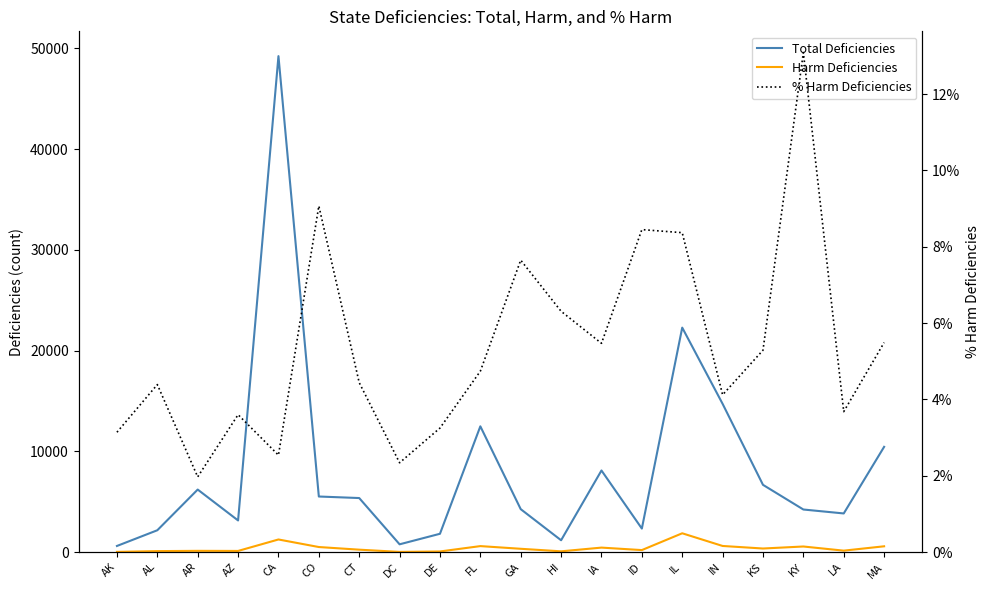

Reading left to right, what are all the values shown in this chart?

Total Deficiencies: 606.0	2166.0	6205.0	3139.0	49232.0	5515.0	5363.0	770.0	1816.0	12483.0	4260.0	1173.0	8099.0	2332.0	22280.0	14715.0	6674.0	4225.0	3834.0	10445.0
Harm Deficiencies: 19.0	95.0	122.0	113.0	1250.0	500.0	238.0	18.0	59.0	592.0	326.0	74.0	443.0	197.0	1865.0	606.0	353.0	553.0	141.0	573.0
% Harm Deficiencies: 0.0	0.0	0.0	0.0	0.0	0.1	0.0	0.0	0.0	0.0	0.1	0.1	0.1	0.1	0.1	0.0	0.1	0.1	0.0	0.1